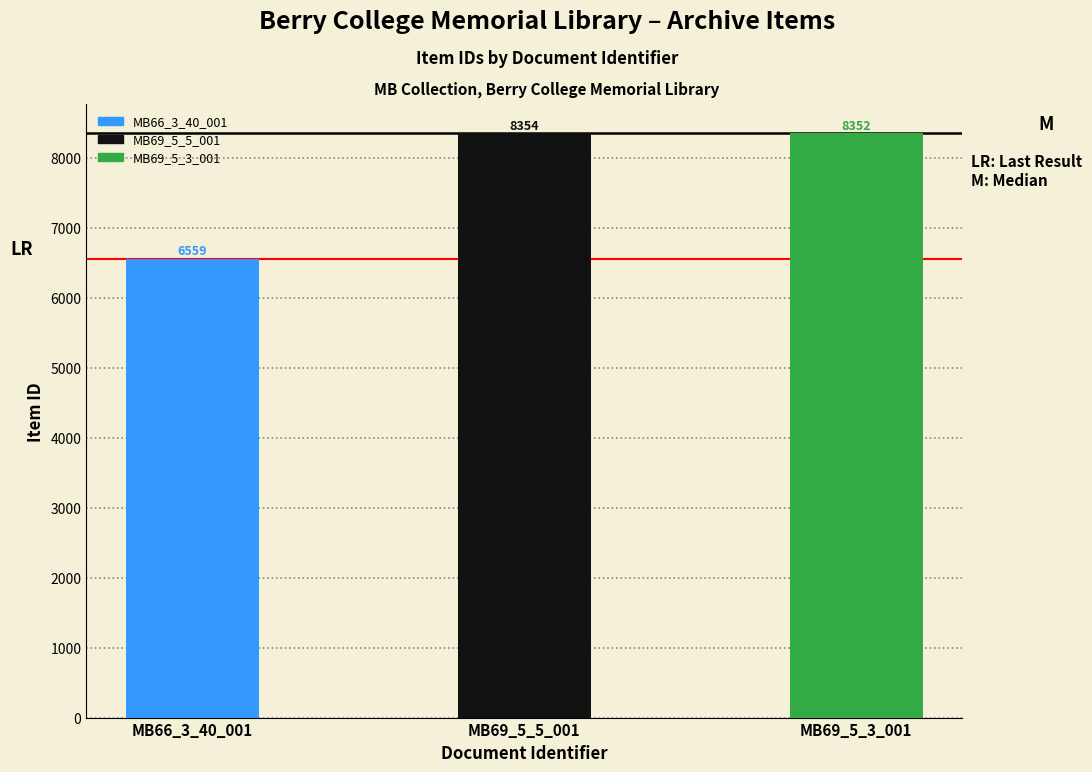

What is the sum of the values at MB66_3_40_001 and MB69_5_3_001?

14911